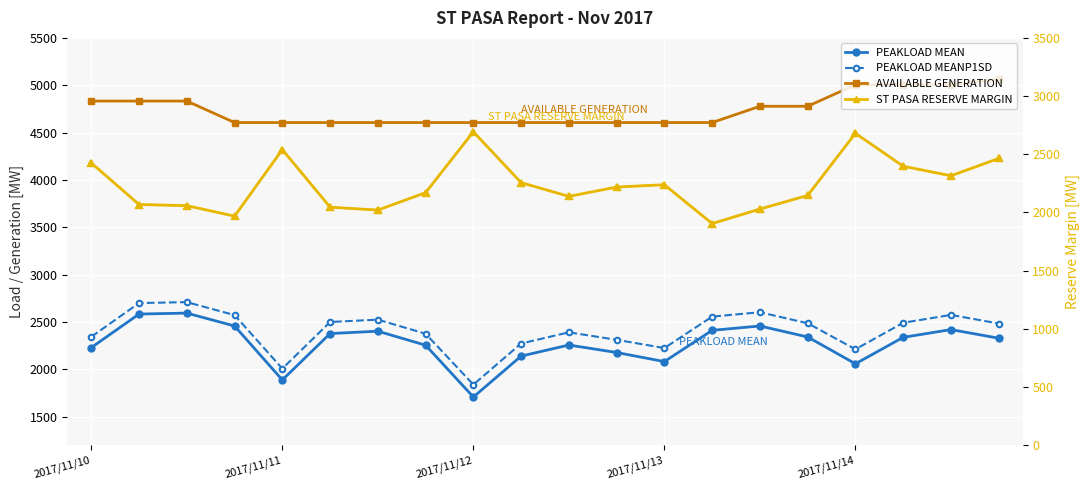

How many data points does each series have?

20